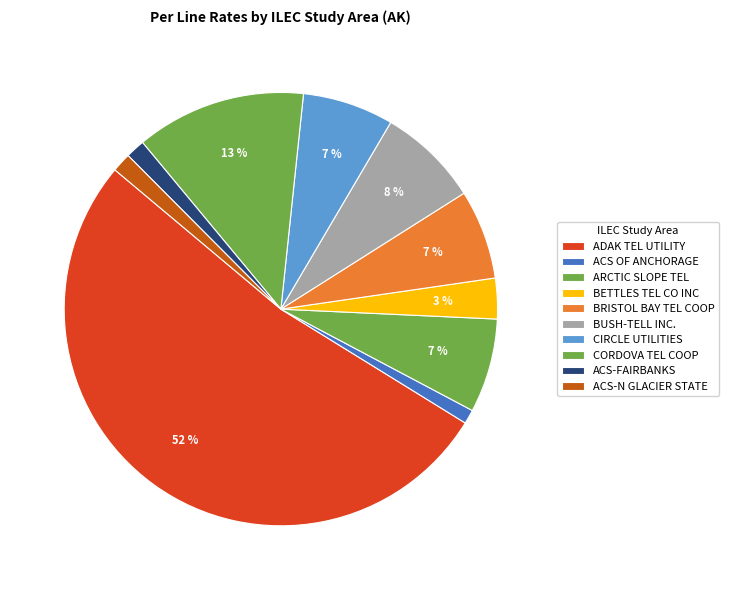

Count the number of slices in the pie.

10